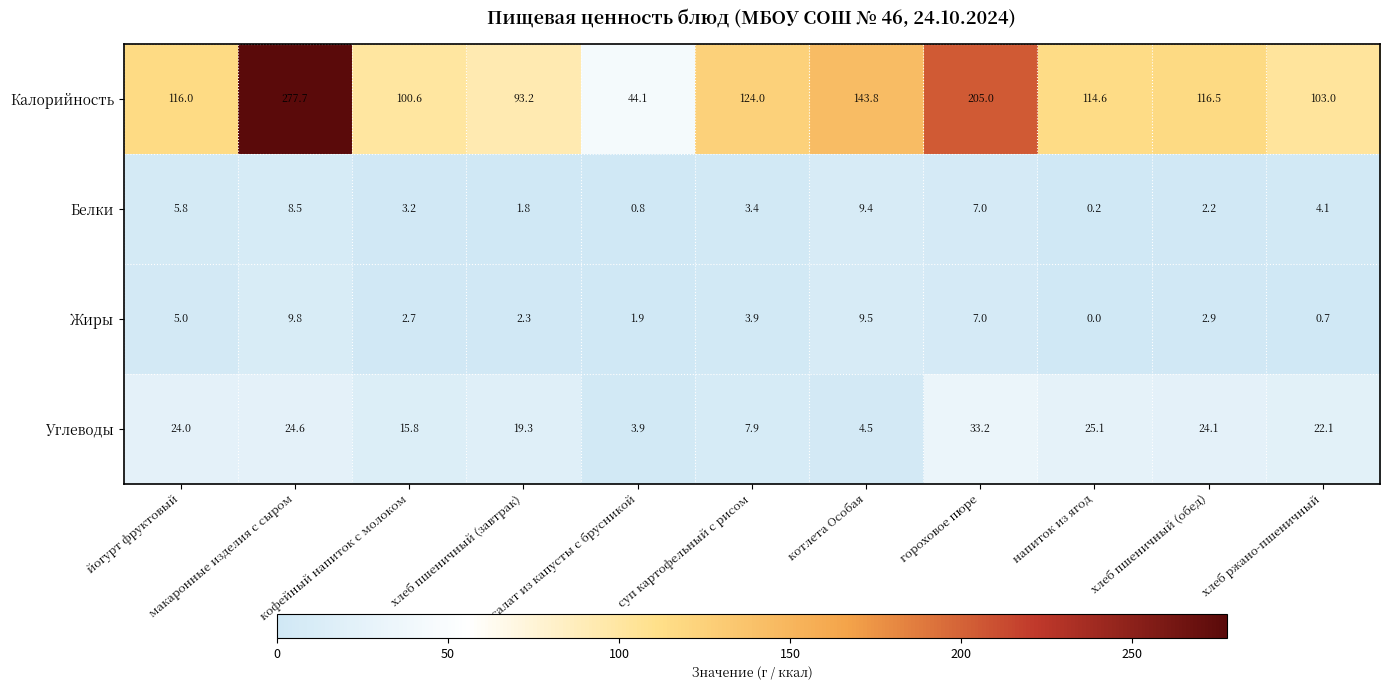

At which label does Углеводы first exceed 22?

йогурт фруктовый